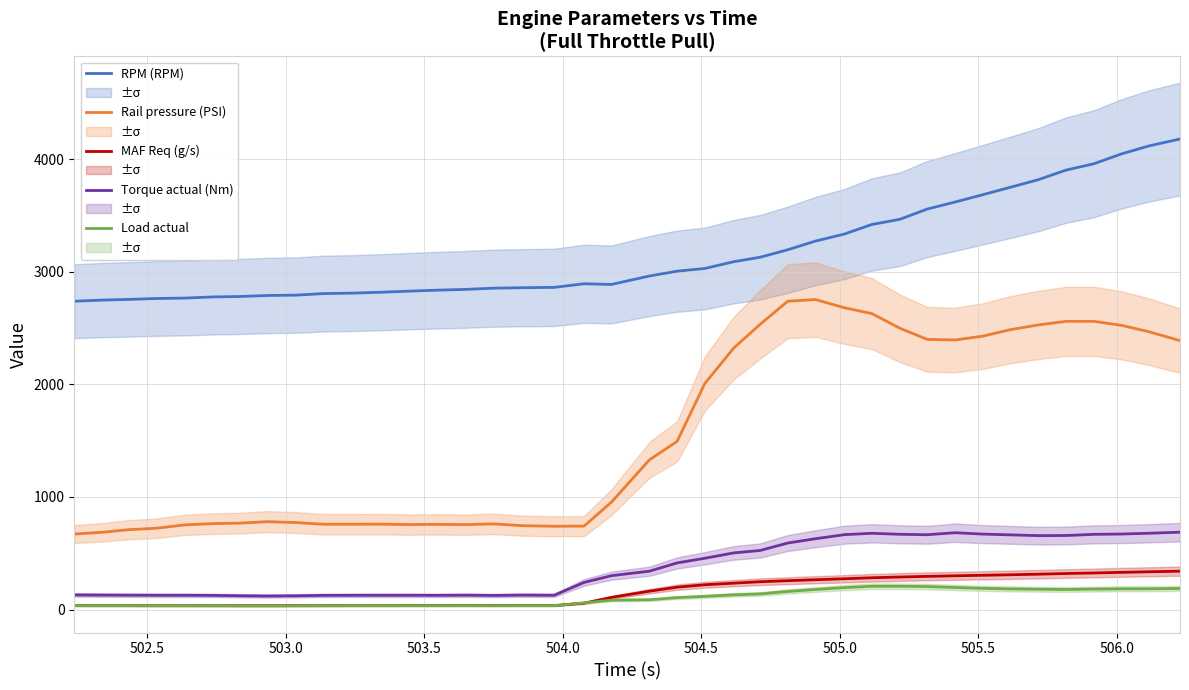

What is the average value of the Rail pressure (PSI) series?

1571.1